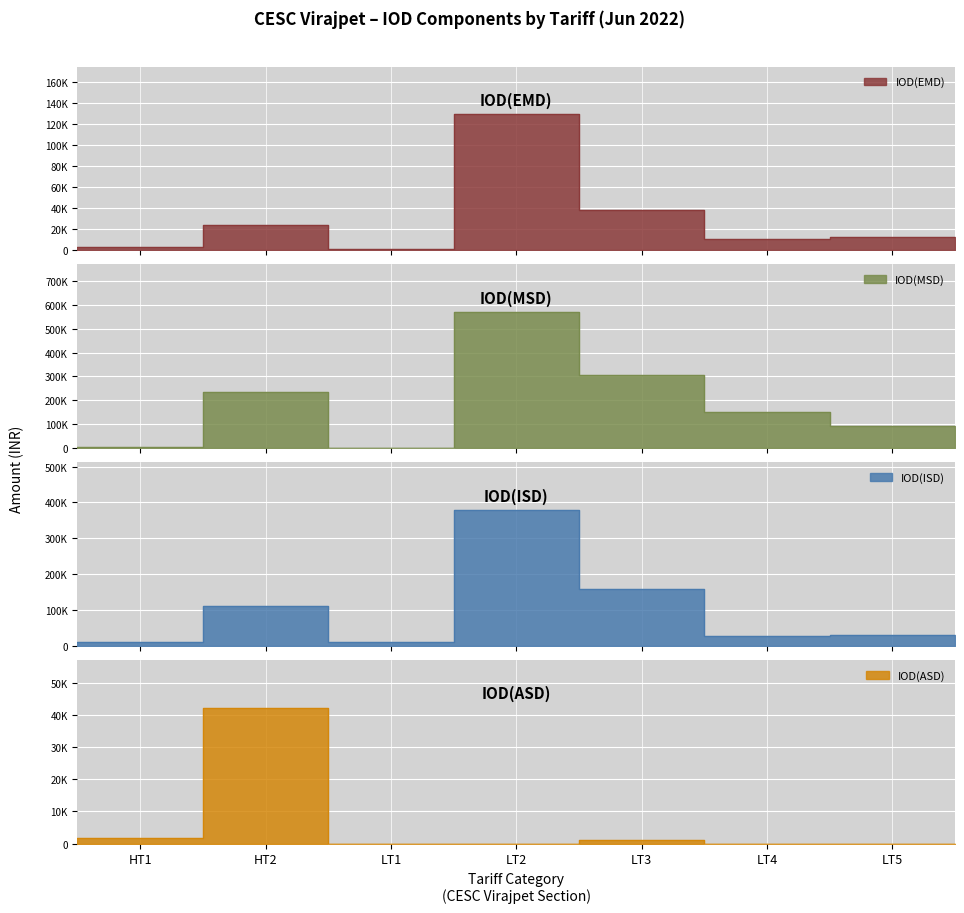

The value of IOD(MSD) at LT3 is 304391.3. True or false?

True